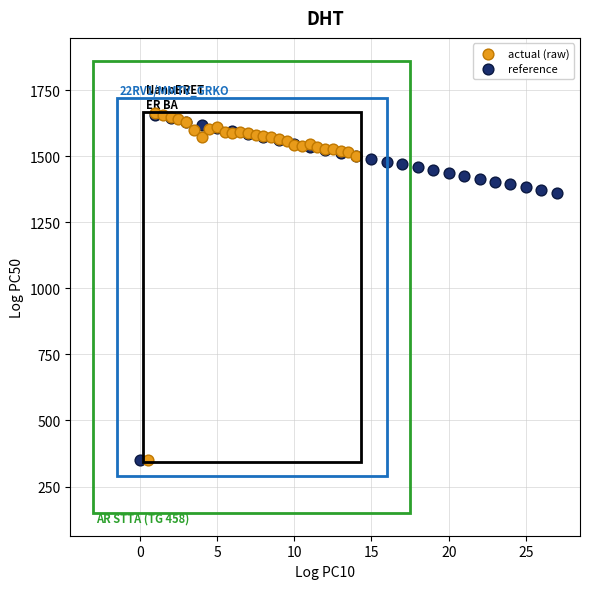

What are all the series names shown in the legend?

actual (raw), reference